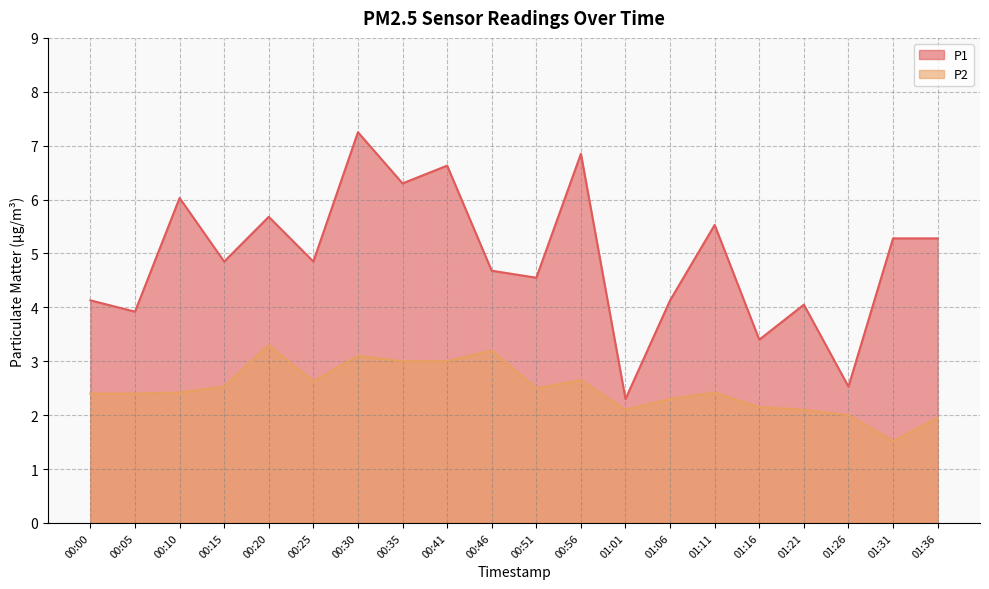

Is it true that P1 equals 5.5 at 01:11?

True